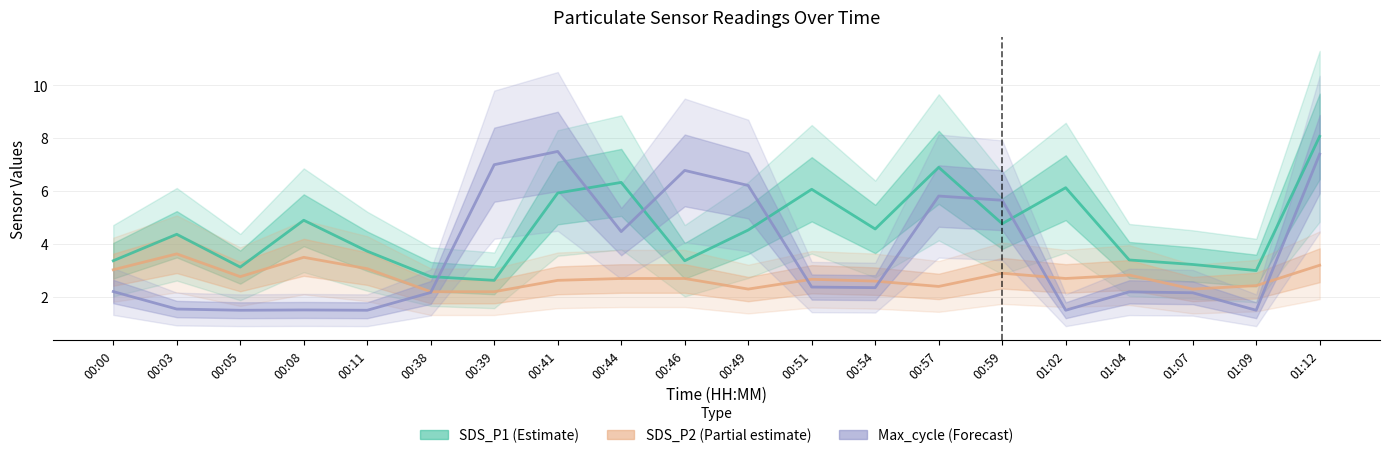

Does the chart display data point markers on the line(s)?

No